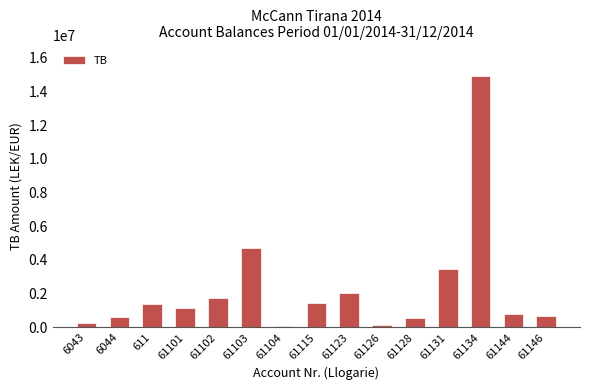

How many categories are shown in the chart?

15